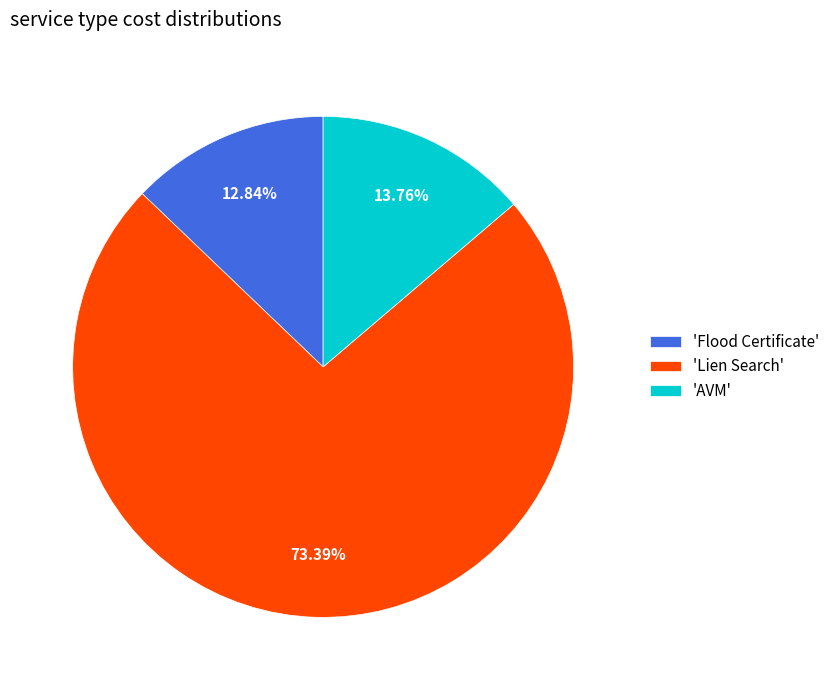

Is there a majority slice in this chart?

Yes